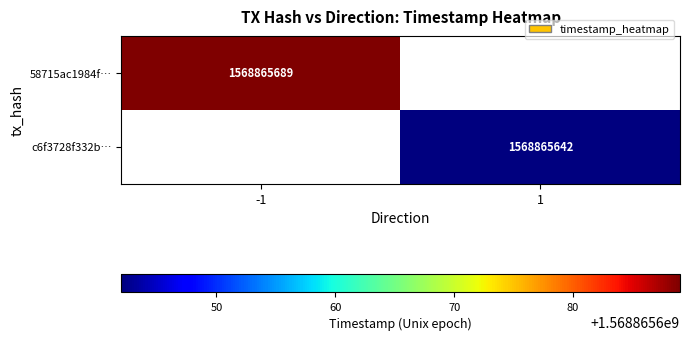

Reading left to right, what are all the values shown in this chart?

58715ac1984f1263de23a78ed4604b106d17ab8: direction=-1	time_stamp=1568865689
c6f3728f332b0cafcc99e0e54dc4347682643a0: direction=1	time_stamp=1568865642